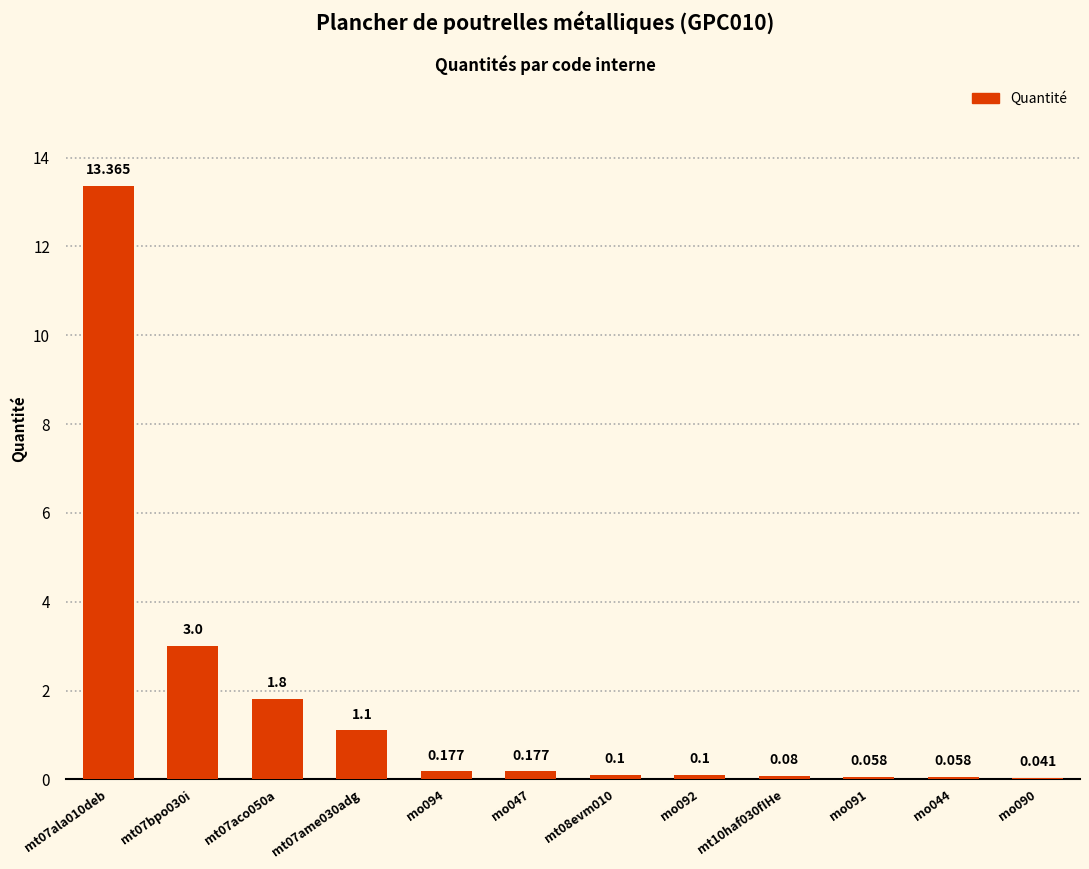

How many distinct data groups are displayed?

1